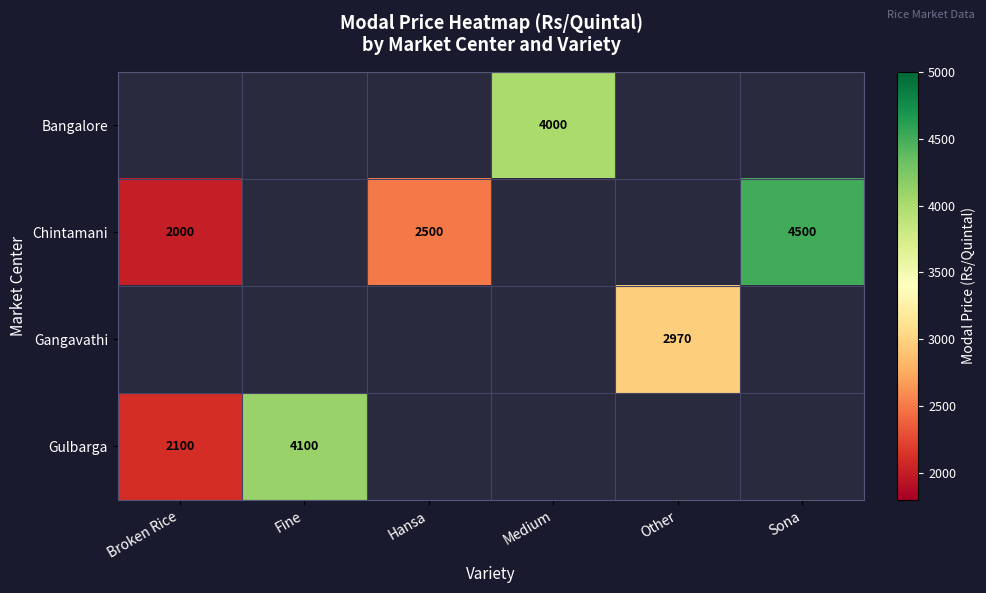

Is it true that Chintamani equals 2500 at Hansa?

True